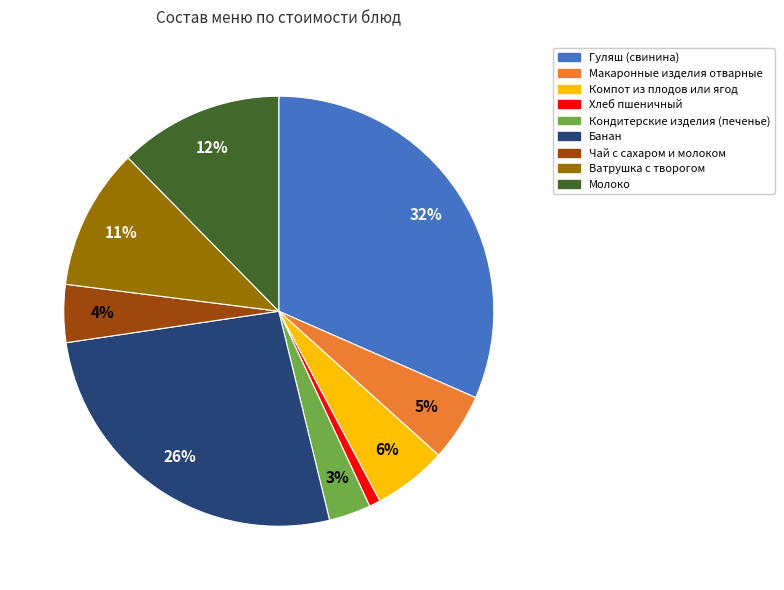

Which slice is the largest?

Гуляш (свинина)